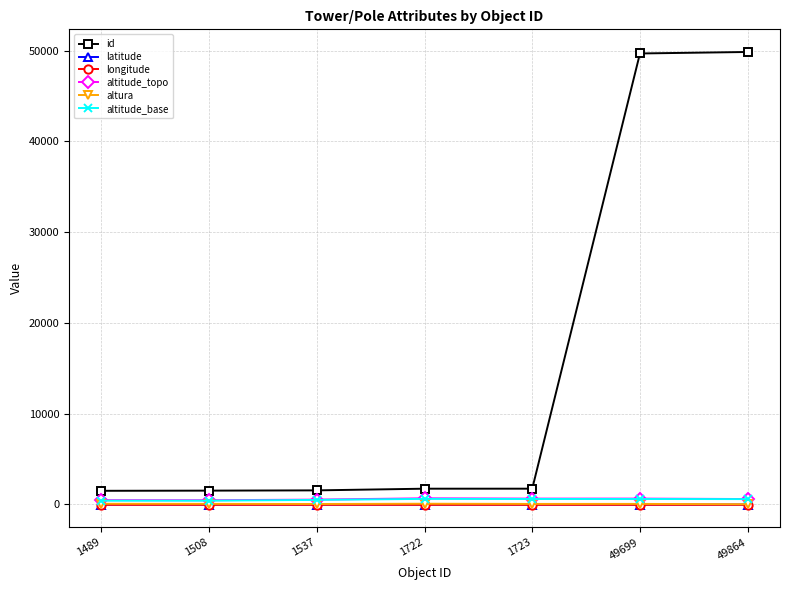

What is the maximum value shown in the chart?

49864.0